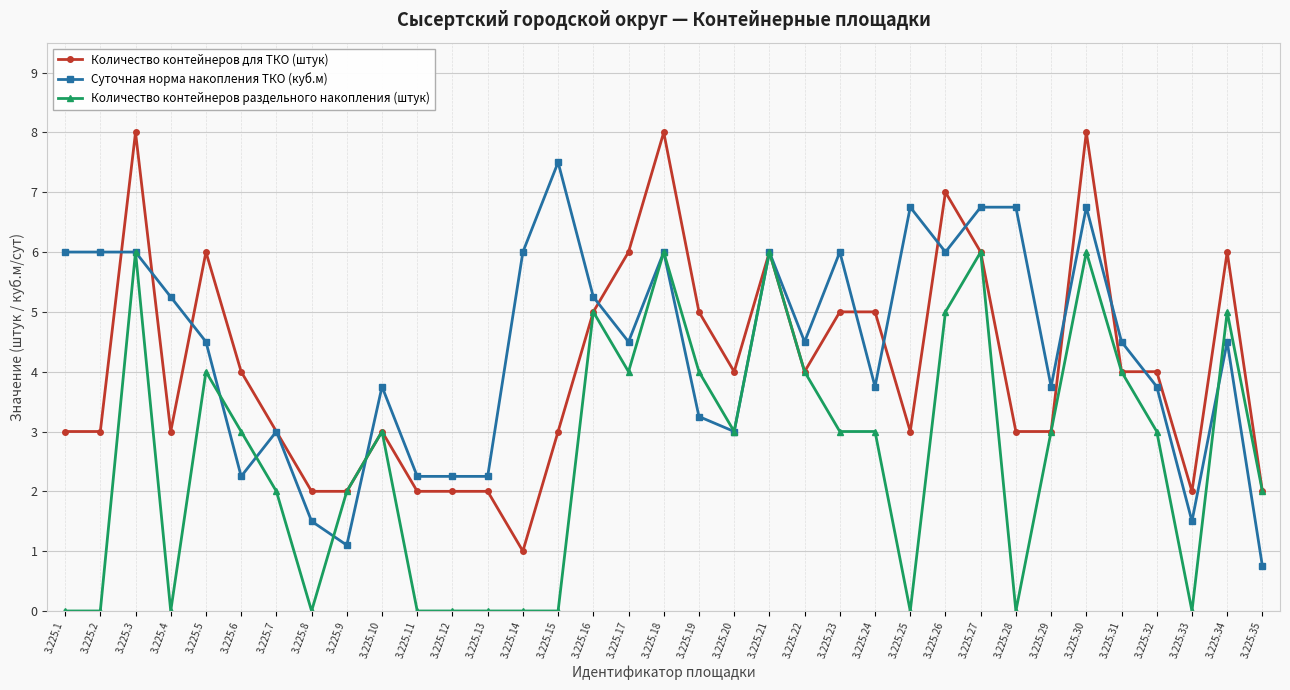

True or false: Суточная норма накопления ТКО (куб.м) has more than 2 interior local peaks.

True